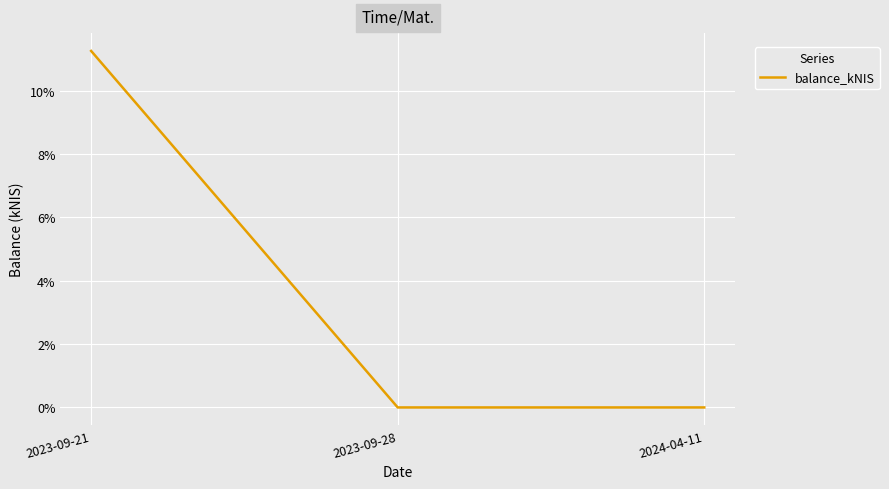

What position from the right is 2023-09-21?

3